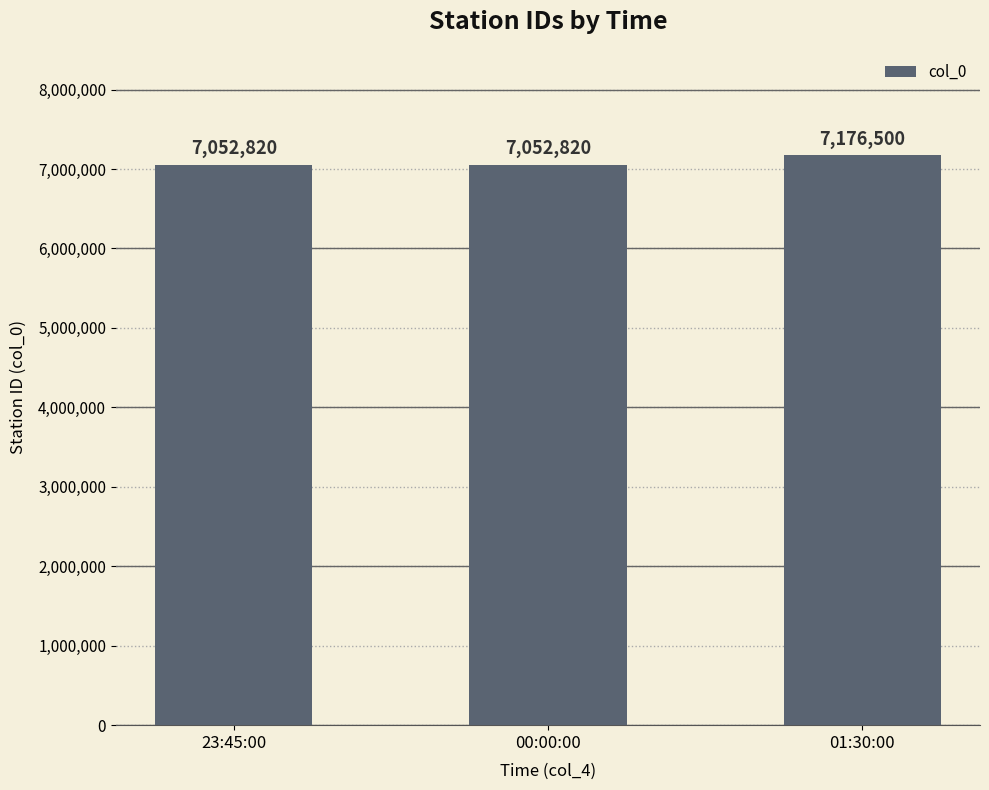

What is the ratio of the value at 23:45:00 to the value at 00:00:00?

1.0